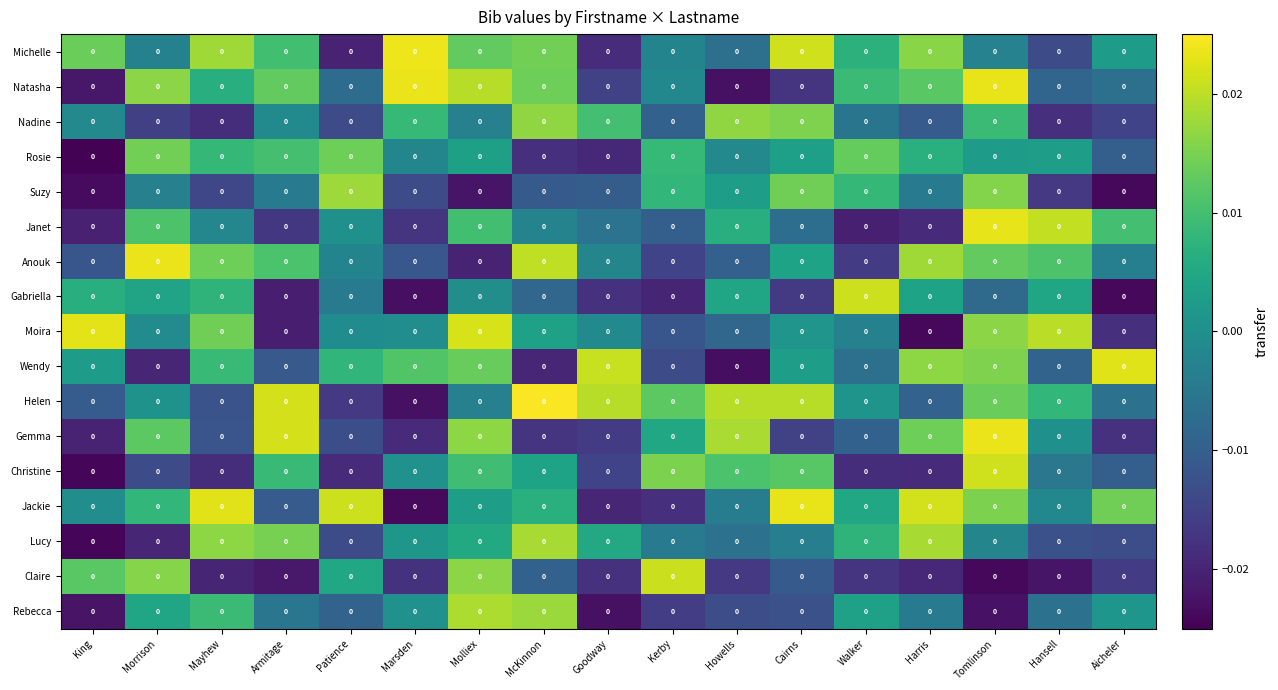

Reading left to right, transcribe all the data shown in this chart.

Michelle: King=0.0	Morrison=0.0	Mayhew=0.0	Armitage=0.0	Patience=0.0	Marsden=0.0	Molliex=0.0	McKinnon=0.0	Goodway=0.0	Kerby=0.0	Howells=0.0	Cairns=0.0	Walker=0.0	Harris=0.0	Tomlinson=0.0	Hansell=0.0	Aicheler=0.0
Natasha: King=0.0	Morrison=0.0	Mayhew=0.0	Armitage=0.0	Patience=0.0	Marsden=0.0	Molliex=0.0	McKinnon=0.0	Goodway=0.0	Kerby=0.0	Howells=0.0	Cairns=0.0	Walker=0.0	Harris=0.0	Tomlinson=0.0	Hansell=0.0	Aicheler=0.0
Nadine: King=0.0	Morrison=0.0	Mayhew=0.0	Armitage=0.0	Patience=0.0	Marsden=0.0	Molliex=0.0	McKinnon=0.0	Goodway=0.0	Kerby=0.0	Howells=0.0	Cairns=0.0	Walker=0.0	Harris=0.0	Tomlinson=0.0	Hansell=0.0	Aicheler=0.0
Rosie: King=0.0	Morrison=0.0	Mayhew=0.0	Armitage=0.0	Patience=0.0	Marsden=0.0	Molliex=0.0	McKinnon=0.0	Goodway=0.0	Kerby=0.0	Howells=0.0	Cairns=0.0	Walker=0.0	Harris=0.0	Tomlinson=0.0	Hansell=0.0	Aicheler=0.0
Suzy: King=0.0	Morrison=0.0	Mayhew=0.0	Armitage=0.0	Patience=0.0	Marsden=0.0	Molliex=0.0	McKinnon=0.0	Goodway=0.0	Kerby=0.0	Howells=0.0	Cairns=0.0	Walker=0.0	Harris=0.0	Tomlinson=0.0	Hansell=0.0	Aicheler=0.0
Janet: King=0.0	Morrison=0.0	Mayhew=0.0	Armitage=0.0	Patience=0.0	Marsden=0.0	Molliex=0.0	McKinnon=0.0	Goodway=0.0	Kerby=0.0	Howells=0.0	Cairns=0.0	Walker=0.0	Harris=0.0	Tomlinson=0.0	Hansell=0.0	Aicheler=0.0
Anouk: King=0.0	Morrison=0.0	Mayhew=0.0	Armitage=0.0	Patience=0.0	Marsden=0.0	Molliex=0.0	McKinnon=0.0	Goodway=0.0	Kerby=0.0	Howells=0.0	Cairns=0.0	Walker=0.0	Harris=0.0	Tomlinson=0.0	Hansell=0.0	Aicheler=0.0
Gabriella: King=0.0	Morrison=0.0	Mayhew=0.0	Armitage=0.0	Patience=0.0	Marsden=0.0	Molliex=0.0	McKinnon=0.0	Goodway=0.0	Kerby=0.0	Howells=0.0	Cairns=0.0	Walker=0.0	Harris=0.0	Tomlinson=0.0	Hansell=0.0	Aicheler=0.0
Moira: King=0.0	Morrison=0.0	Mayhew=0.0	Armitage=0.0	Patience=0.0	Marsden=0.0	Molliex=0.0	McKinnon=0.0	Goodway=0.0	Kerby=0.0	Howells=0.0	Cairns=0.0	Walker=0.0	Harris=0.0	Tomlinson=0.0	Hansell=0.0	Aicheler=0.0
Wendy: King=0.0	Morrison=0.0	Mayhew=0.0	Armitage=0.0	Patience=0.0	Marsden=0.0	Molliex=0.0	McKinnon=0.0	Goodway=0.0	Kerby=0.0	Howells=0.0	Cairns=0.0	Walker=0.0	Harris=0.0	Tomlinson=0.0	Hansell=0.0	Aicheler=0.0
Helen: King=0.0	Morrison=0.0	Mayhew=0.0	Armitage=0.0	Patience=0.0	Marsden=0.0	Molliex=0.0	McKinnon=0.0	Goodway=0.0	Kerby=0.0	Howells=0.0	Cairns=0.0	Walker=0.0	Harris=0.0	Tomlinson=0.0	Hansell=0.0	Aicheler=0.0
Gemma: King=0.0	Morrison=0.0	Mayhew=0.0	Armitage=0.0	Patience=0.0	Marsden=0.0	Molliex=0.0	McKinnon=0.0	Goodway=0.0	Kerby=0.0	Howells=0.0	Cairns=0.0	Walker=0.0	Harris=0.0	Tomlinson=0.0	Hansell=0.0	Aicheler=0.0
Christine: King=0.0	Morrison=0.0	Mayhew=0.0	Armitage=0.0	Patience=0.0	Marsden=0.0	Molliex=0.0	McKinnon=0.0	Goodway=0.0	Kerby=0.0	Howells=0.0	Cairns=0.0	Walker=0.0	Harris=0.0	Tomlinson=0.0	Hansell=0.0	Aicheler=0.0
Jackie: King=0.0	Morrison=0.0	Mayhew=0.0	Armitage=0.0	Patience=0.0	Marsden=0.0	Molliex=0.0	McKinnon=0.0	Goodway=0.0	Kerby=0.0	Howells=0.0	Cairns=0.0	Walker=0.0	Harris=0.0	Tomlinson=0.0	Hansell=0.0	Aicheler=0.0
Lucy: King=0.0	Morrison=0.0	Mayhew=0.0	Armitage=0.0	Patience=0.0	Marsden=0.0	Molliex=0.0	McKinnon=0.0	Goodway=0.0	Kerby=0.0	Howells=0.0	Cairns=0.0	Walker=0.0	Harris=0.0	Tomlinson=0.0	Hansell=0.0	Aicheler=0.0
Claire: King=0.0	Morrison=0.0	Mayhew=0.0	Armitage=0.0	Patience=0.0	Marsden=0.0	Molliex=0.0	McKinnon=0.0	Goodway=0.0	Kerby=0.0	Howells=0.0	Cairns=0.0	Walker=0.0	Harris=0.0	Tomlinson=0.0	Hansell=0.0	Aicheler=0.0
Rebecca: King=0.0	Morrison=0.0	Mayhew=0.0	Armitage=0.0	Patience=0.0	Marsden=0.0	Molliex=0.0	McKinnon=0.0	Goodway=0.0	Kerby=0.0	Howells=0.0	Cairns=0.0	Walker=0.0	Harris=0.0	Tomlinson=0.0	Hansell=0.0	Aicheler=0.0